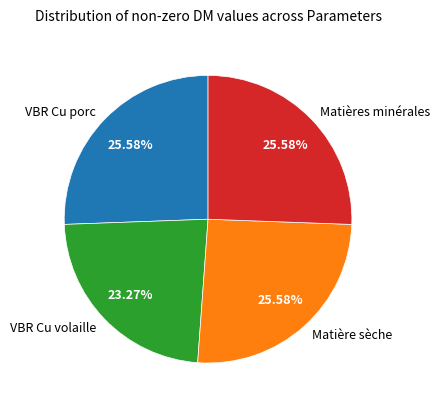

True or false: VBR Cu volaille accounts for 31% of the total.

False